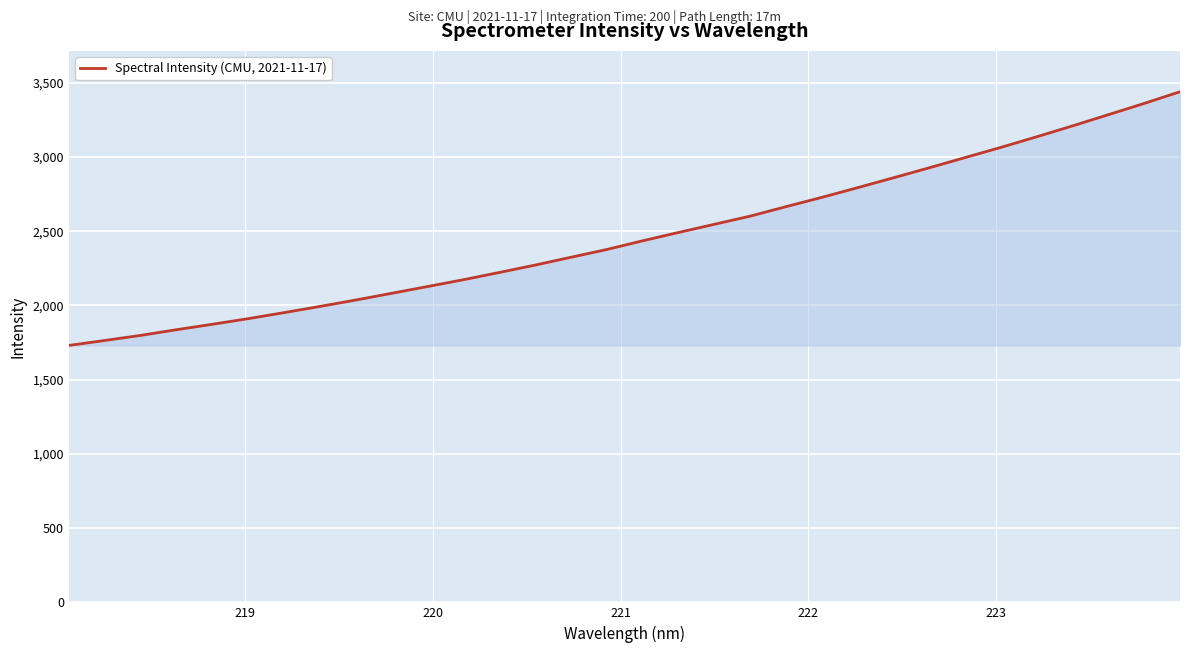

What is the maximum value shown in the chart?

3439.4